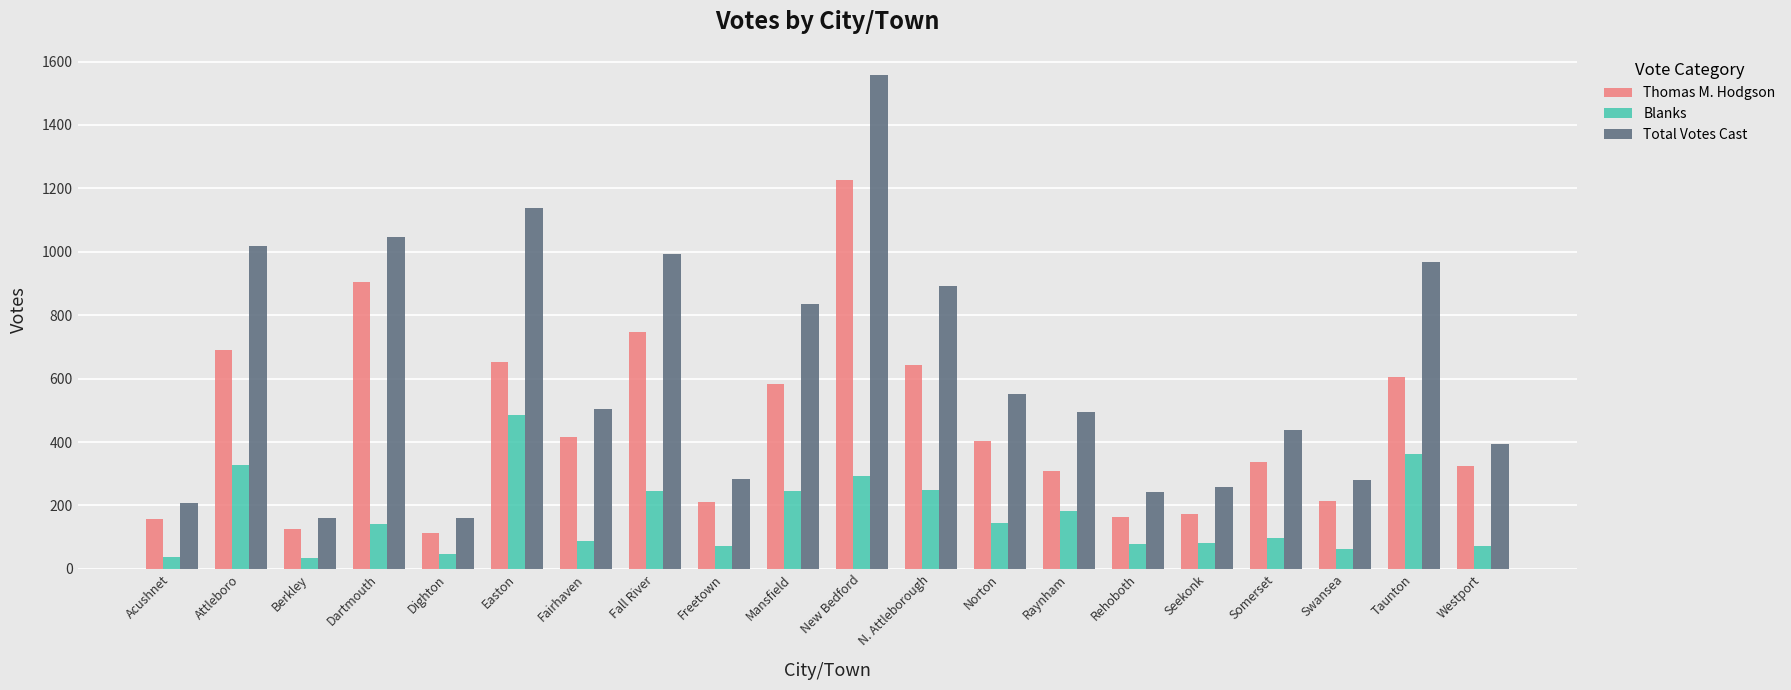

What is the maximum value shown in the chart?

1559